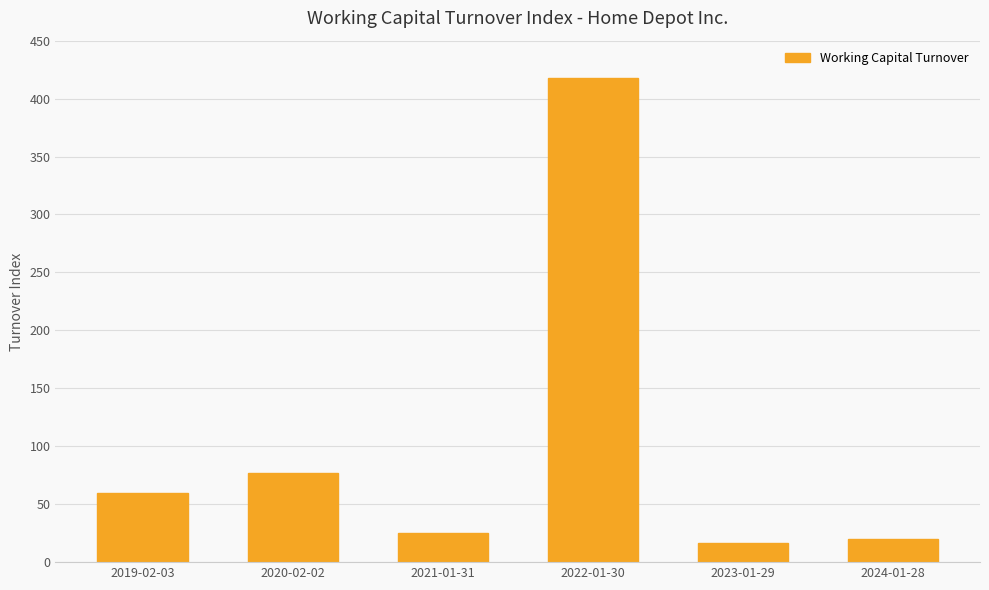

At which label is the value closest to 217?

2020-02-02